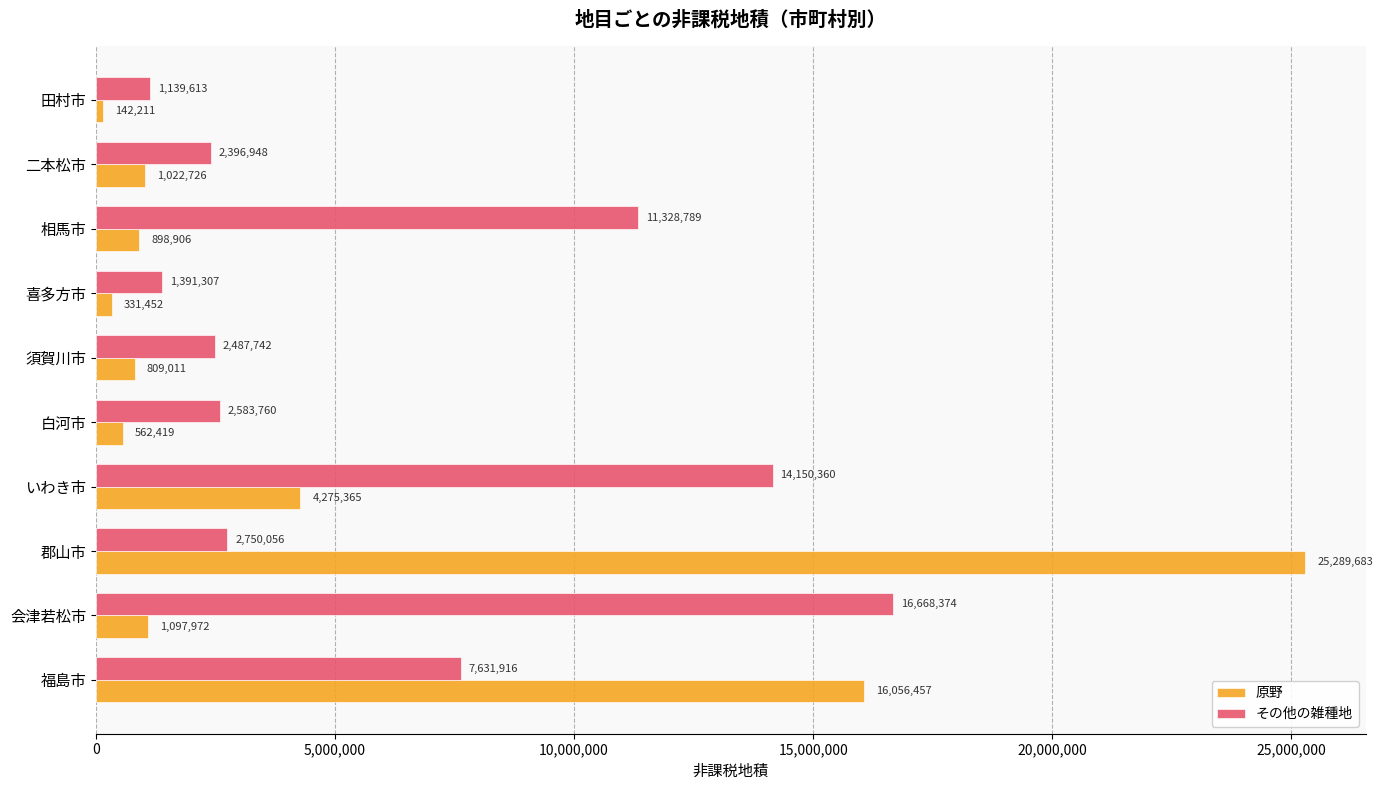

Where is その他の雑種地 nearest to the value 8903993?

福島市